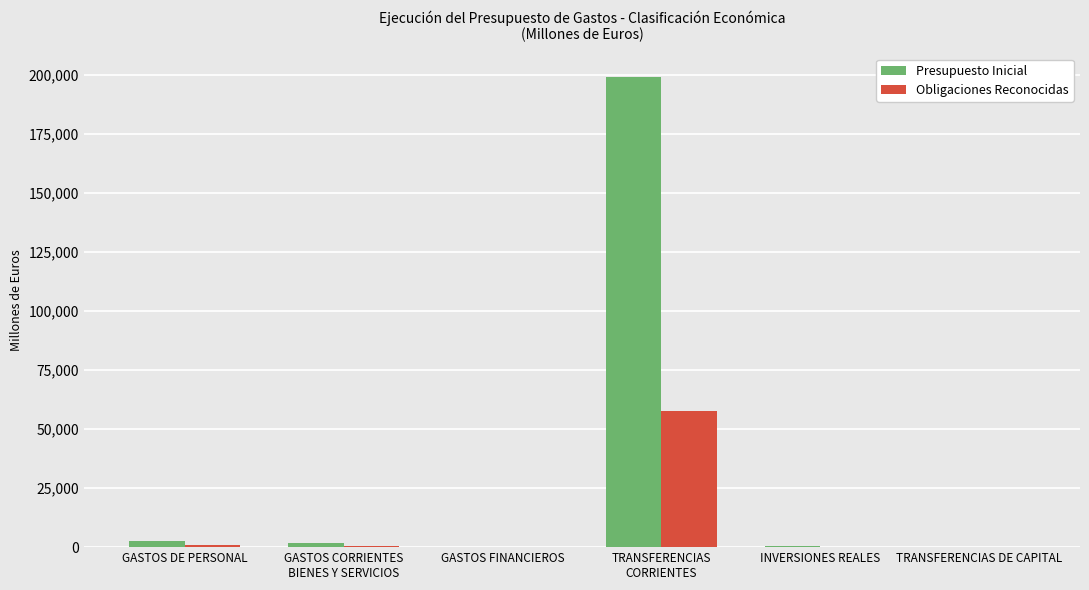

What is the greatest value displayed?

199110.5